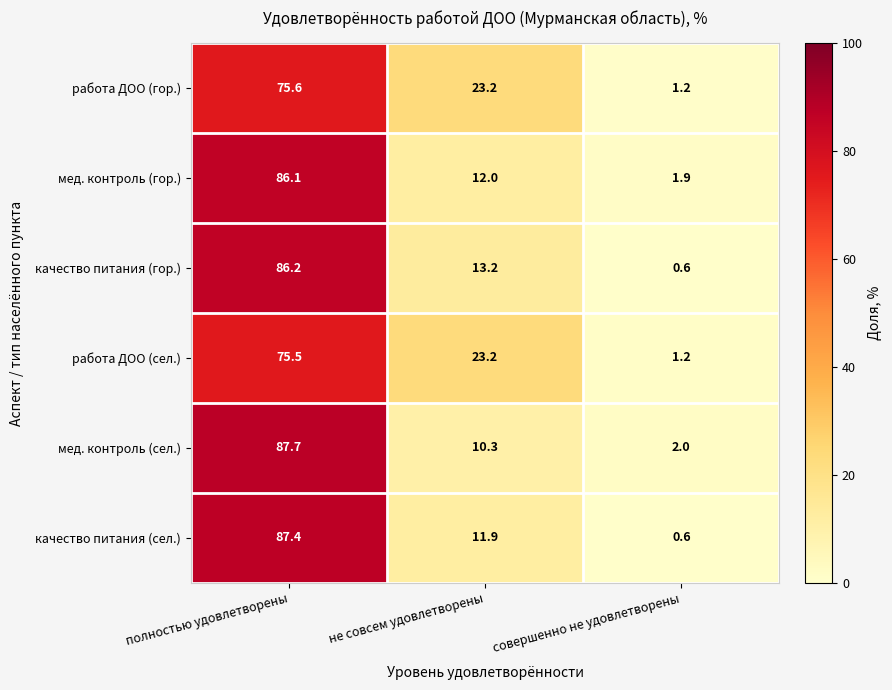

At which label is качество питания (сел.) closest to 44?

не совсем удовлетворены